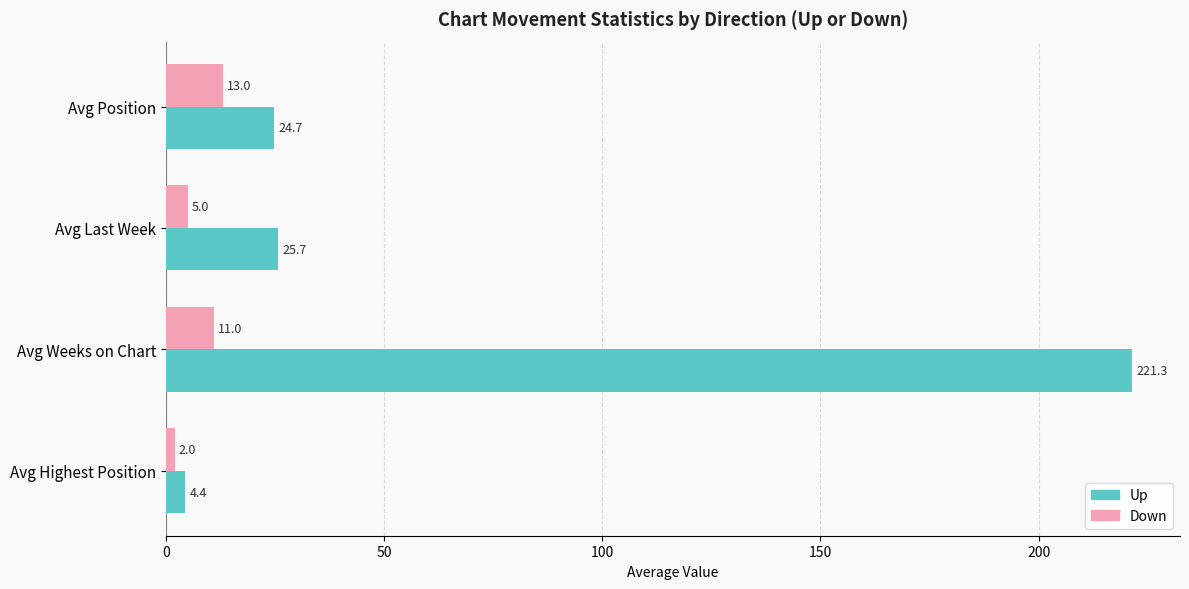

What is the spread (max minus min) of values at Avg Last Week?

20.7